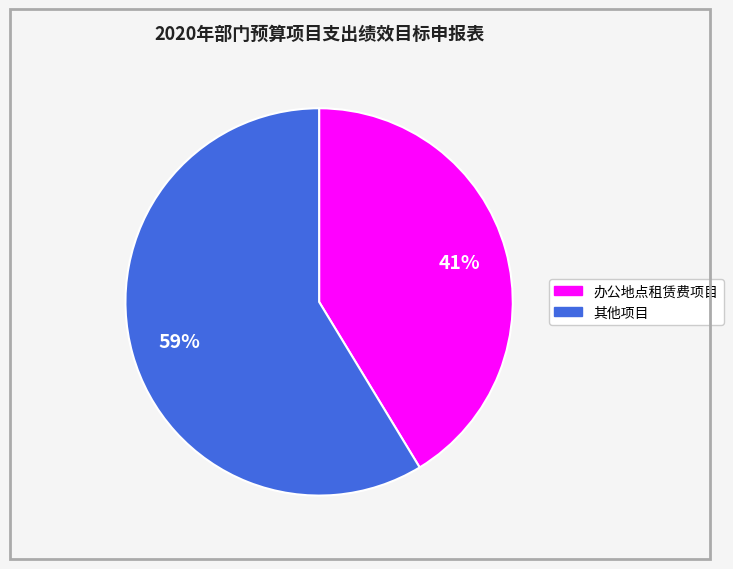

Is there any slice that represents more than half of the pie?

Yes